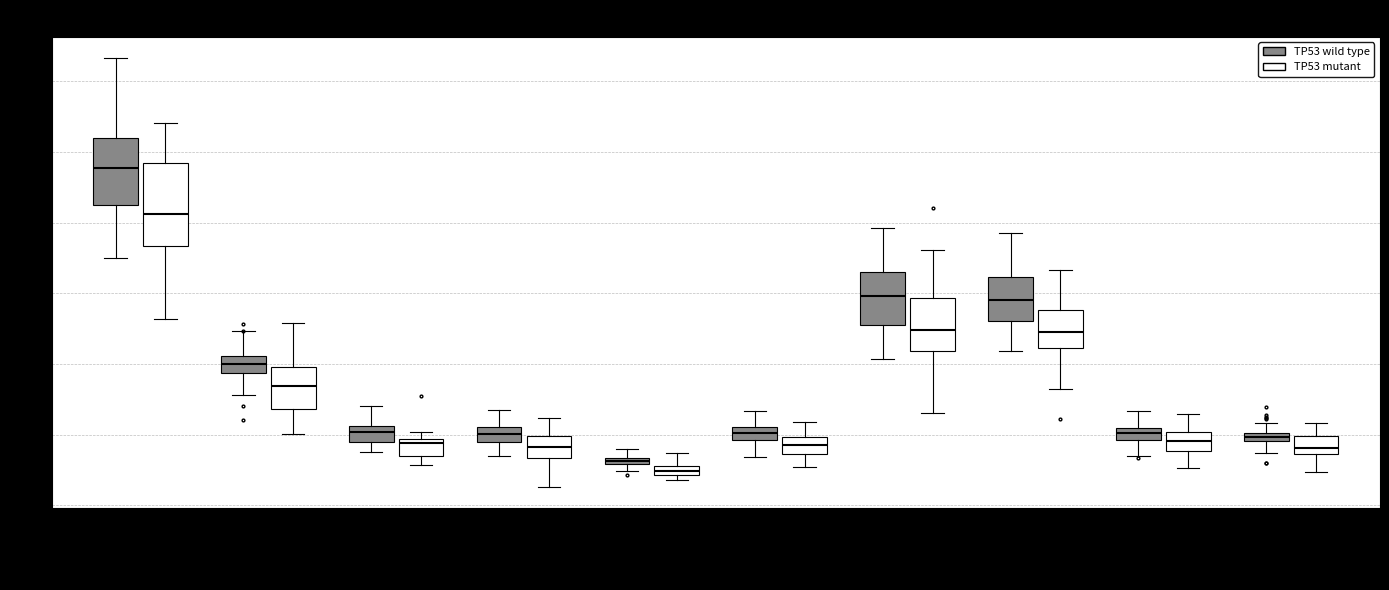

Which box has the highest median line?

DSP boční (TP53 wild type)